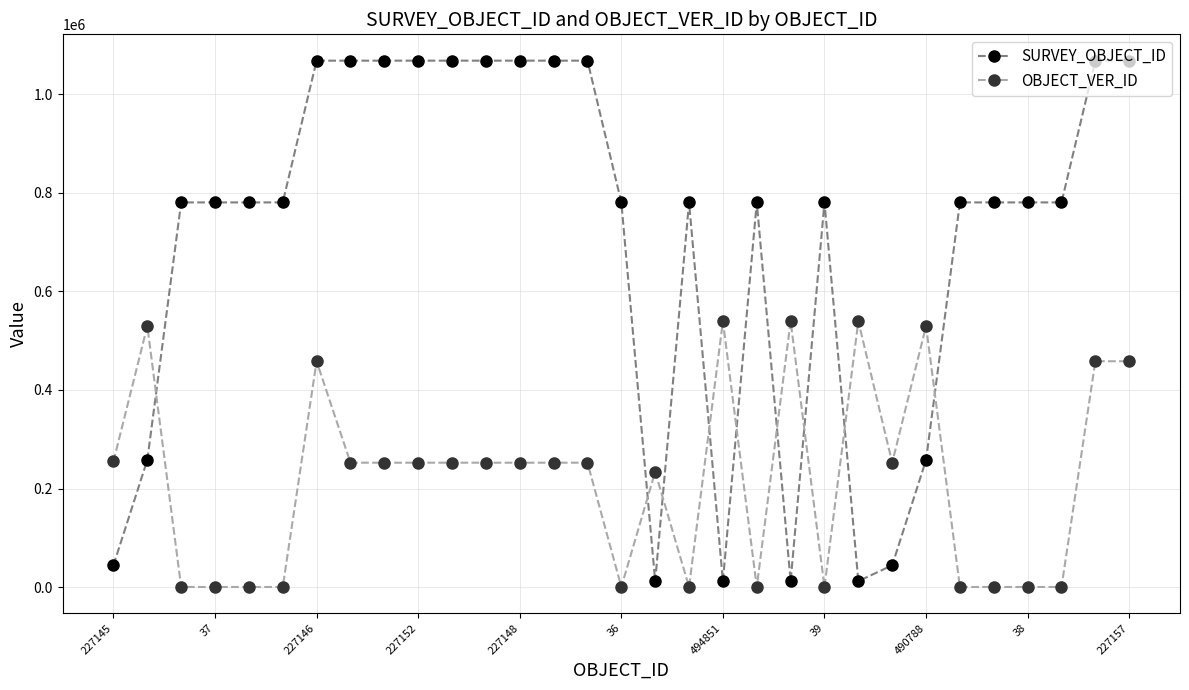

How many lines are shown in the chart?

2